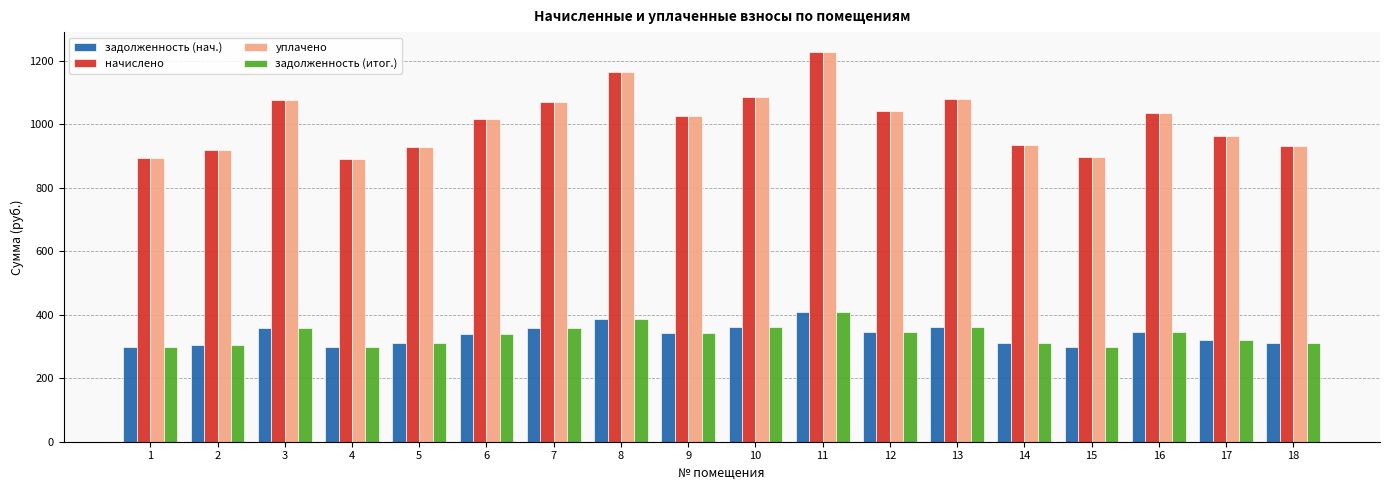

What is the sum of all задолженность (нач.) values?

6064.0